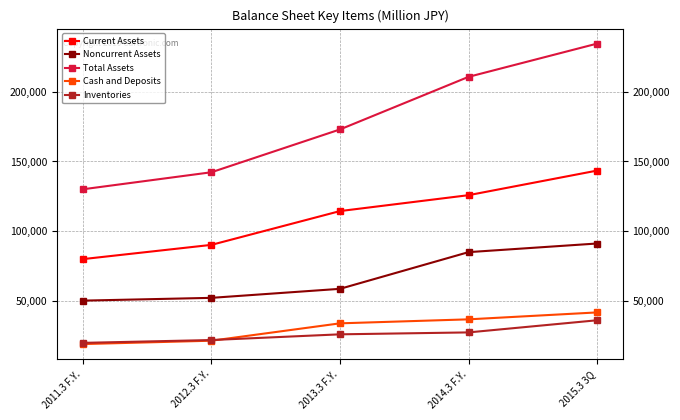

What value does the Current Assets series have at 2014.3 F.Y., to the nearest 100?

125800